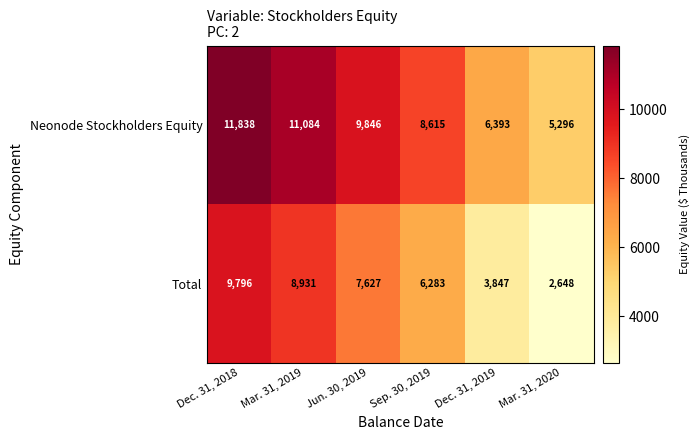

At how many categories does at least one series exceed 6367?

5